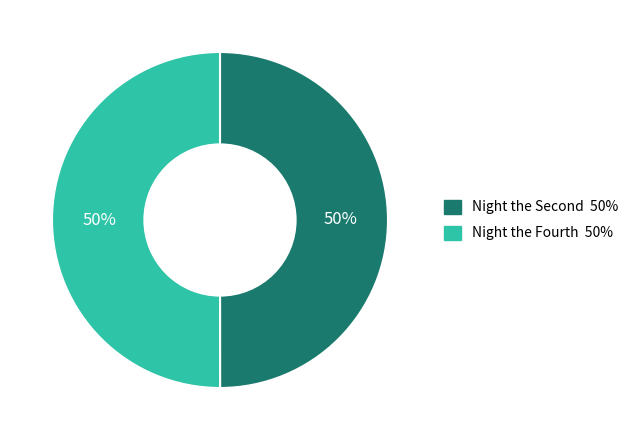

To the nearest percent, what is the average slice percentage?

50%